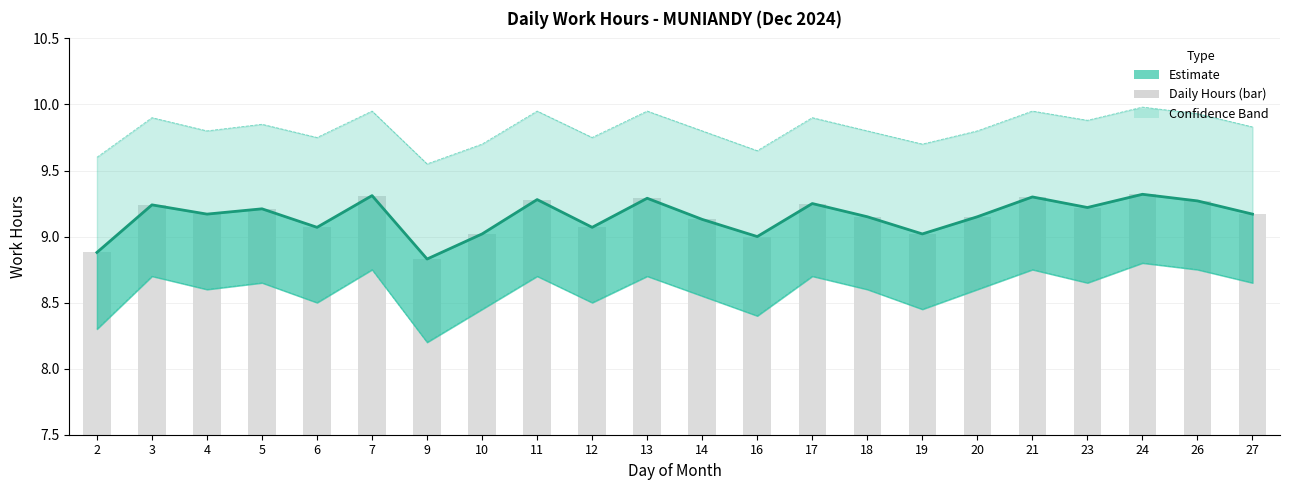

Which category has the lowest value across all series?

9